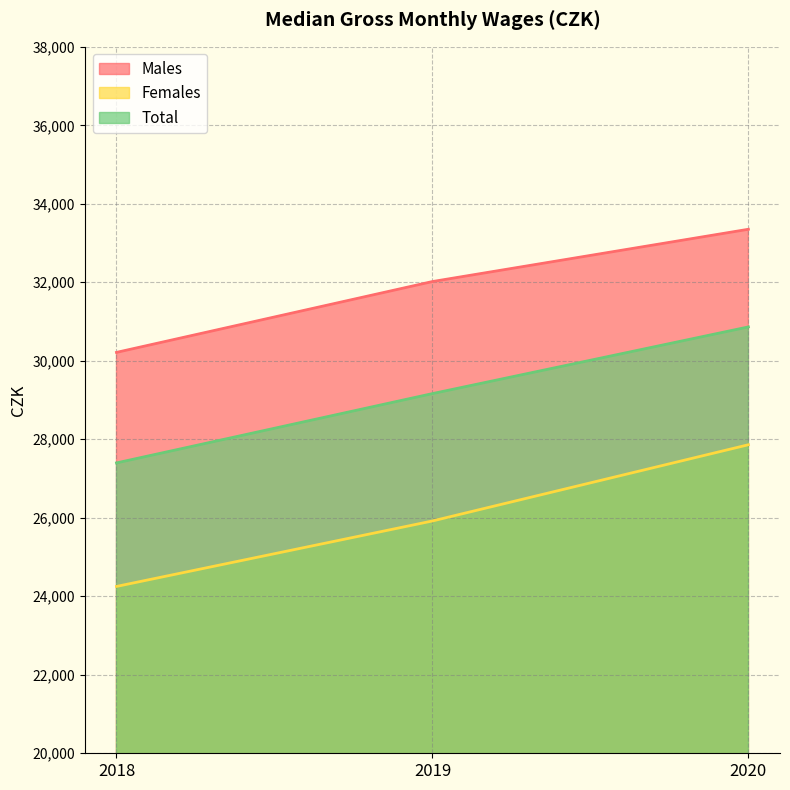

Does the chart display data point markers on the line(s)?

No